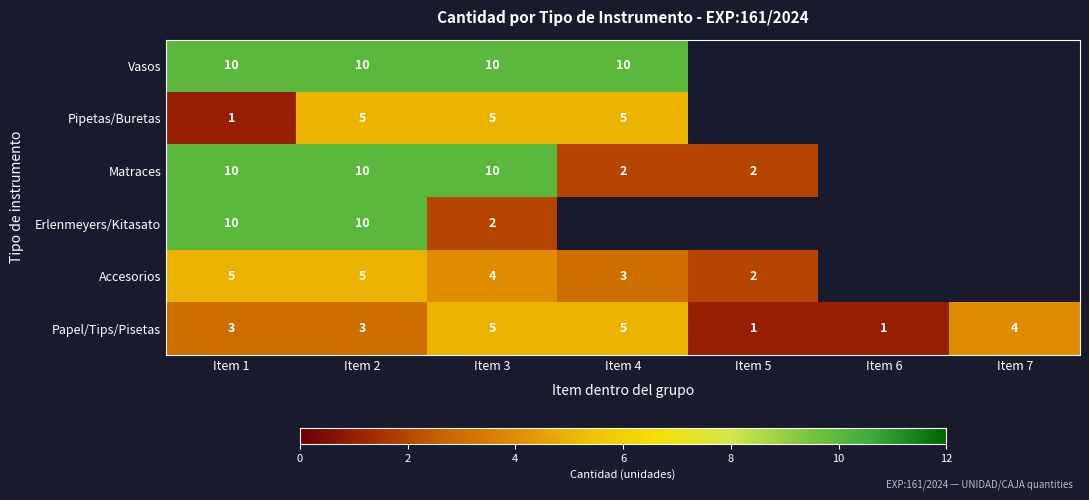

What is the spread (max minus min) of values at Item 3?

8